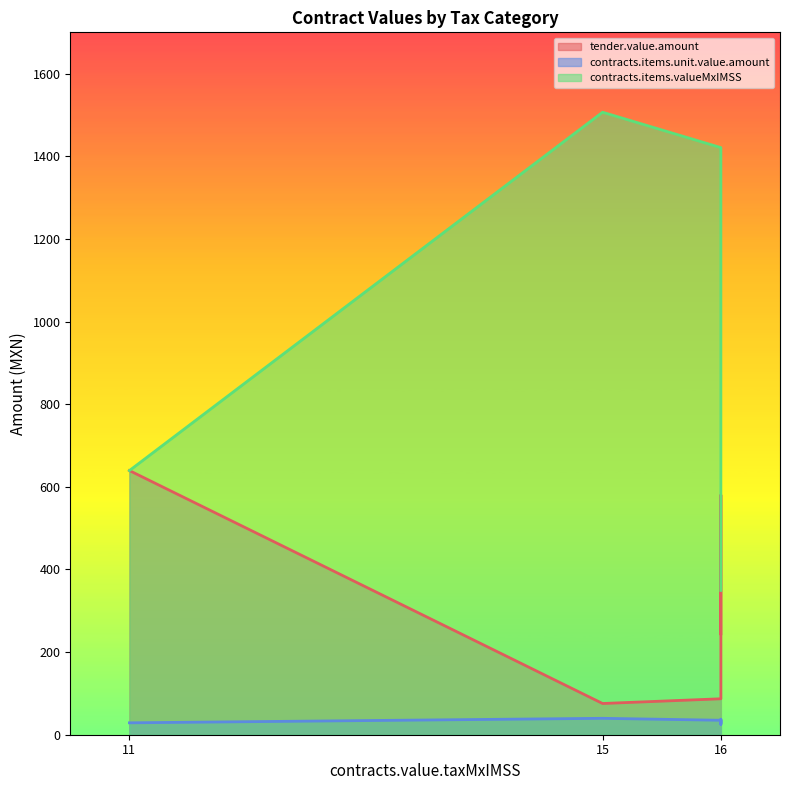

What is the greatest value displayed?

1506.6